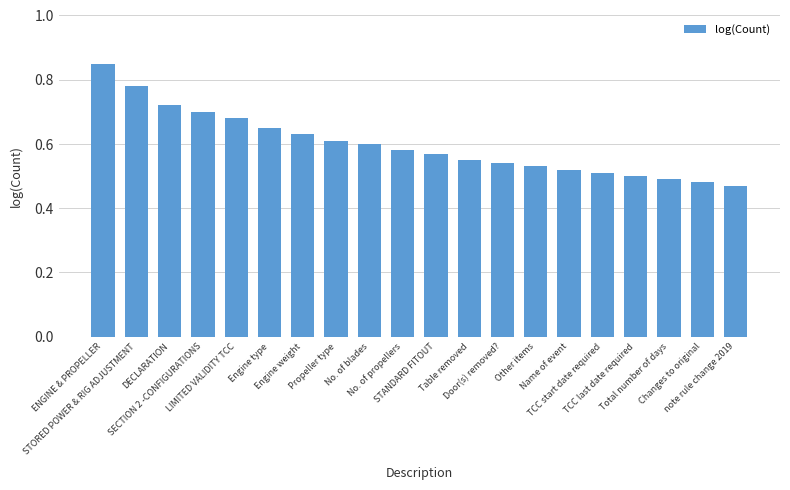

What is the difference between the maximum and second lowest values?

0.4